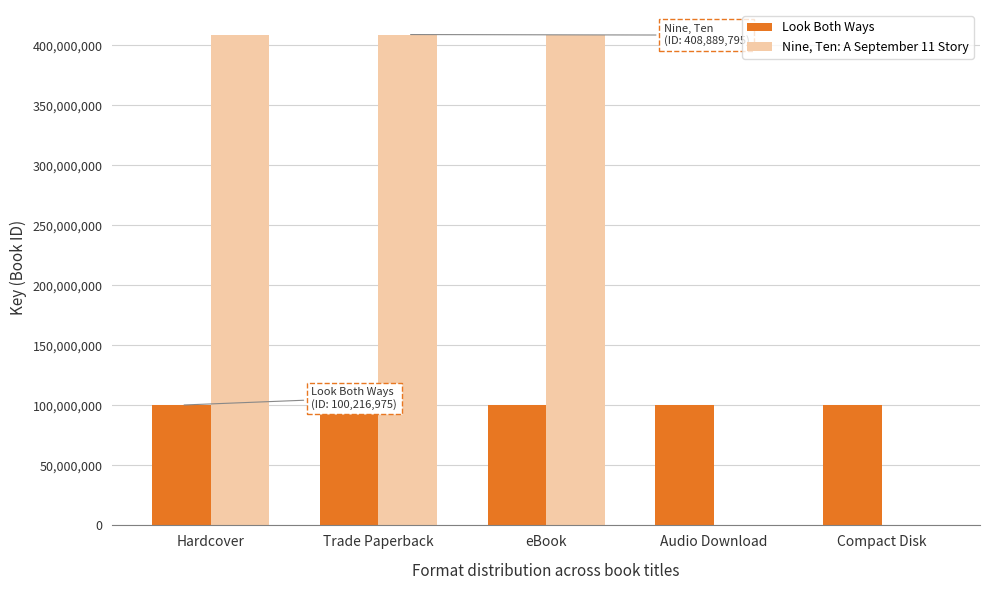

What is the highest value of the Nine, Ten: A September 11 Story series?

408889795